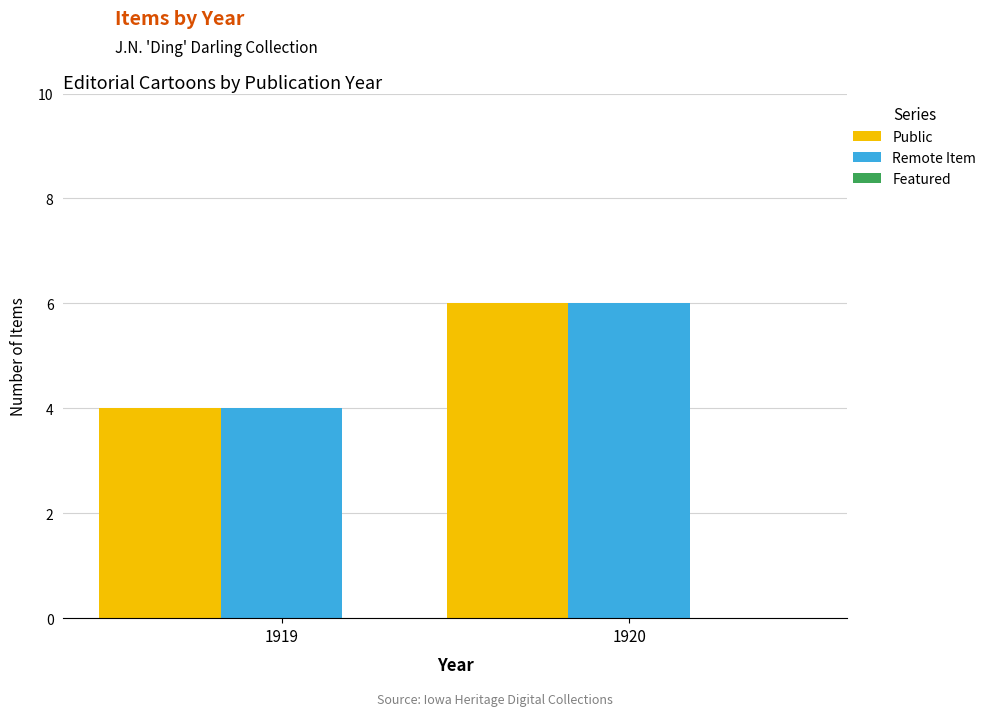

What is the difference between the highest and lowest values at 1919?

0